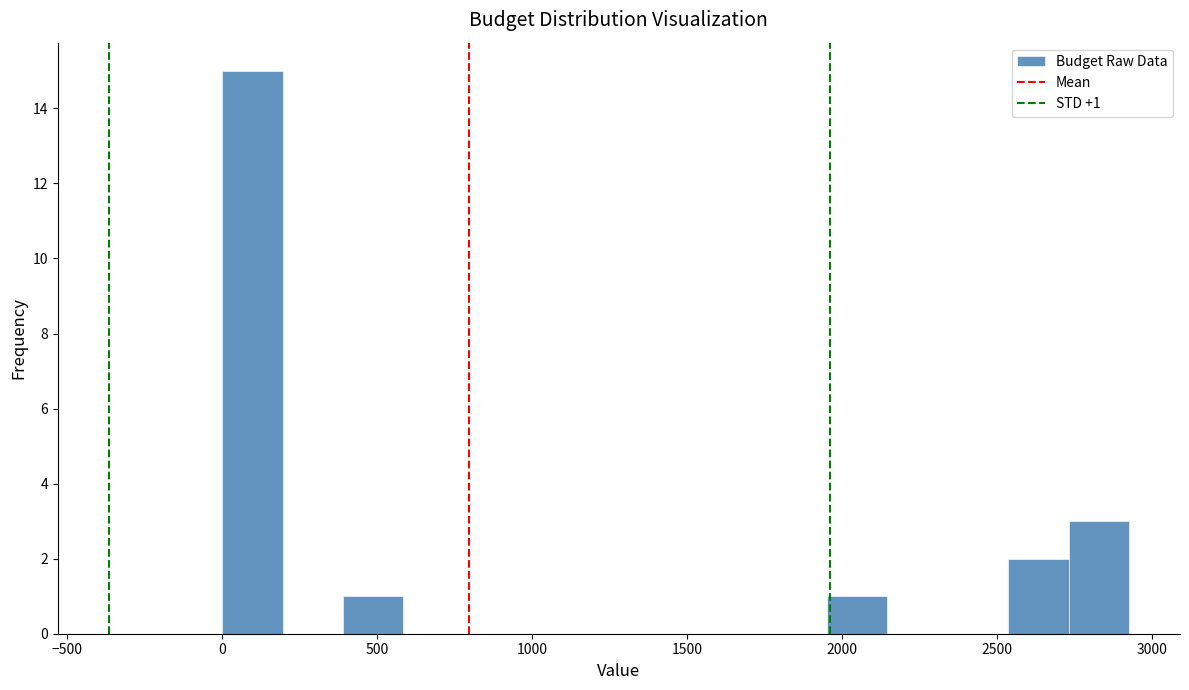

Around what value on the x-axis is the tallest bar? Give the approximate position of its centre, as read against the axis.

100